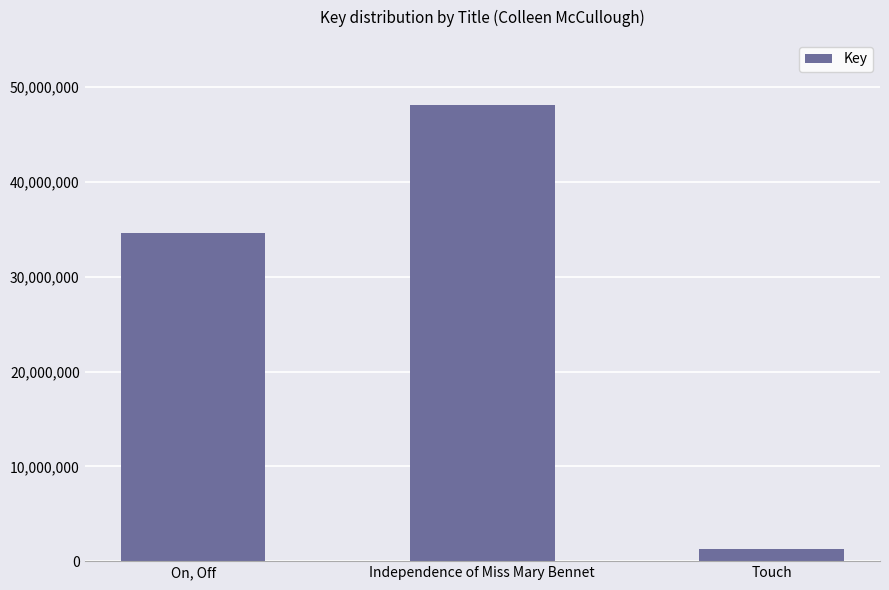

Rank the categories by value from highest to lowest.

Independence of Miss Mary Bennet, On, Off, Touch